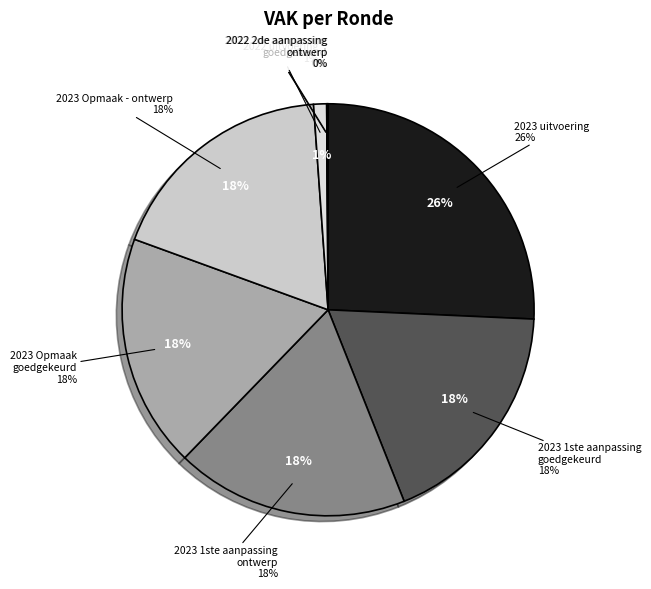

What is the ratio of the value at 2023 1ste aanpassing – ontwerp to the value at 2022 uitvoering?

17.9